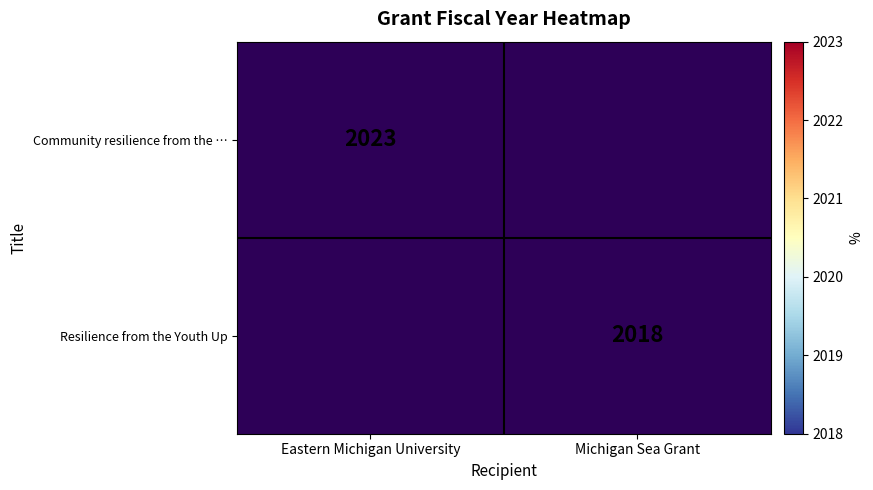

At which label does Resilience from the Youth Up reach its peak?

Eastern Michigan University